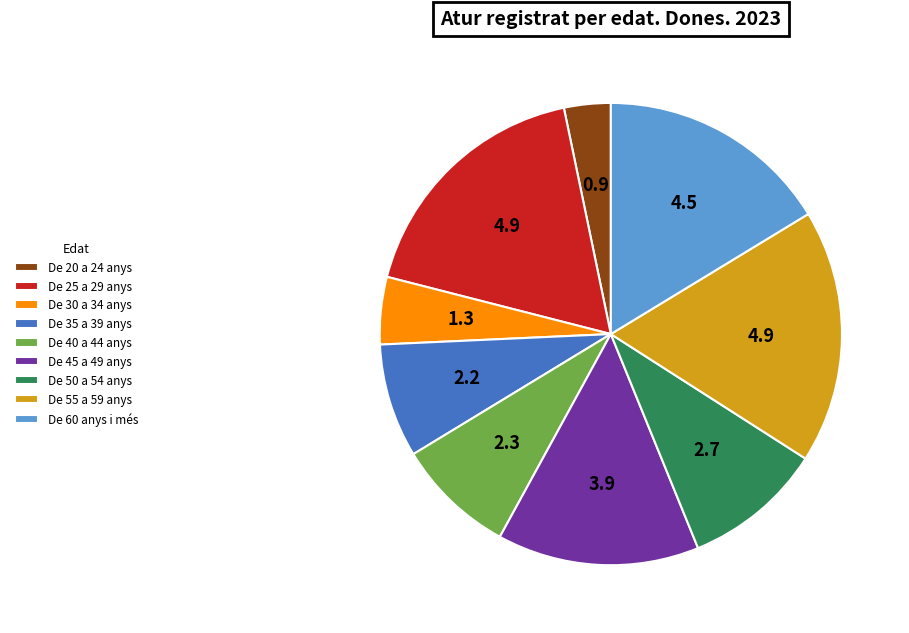

Is there any slice that represents more than half of the pie?

No